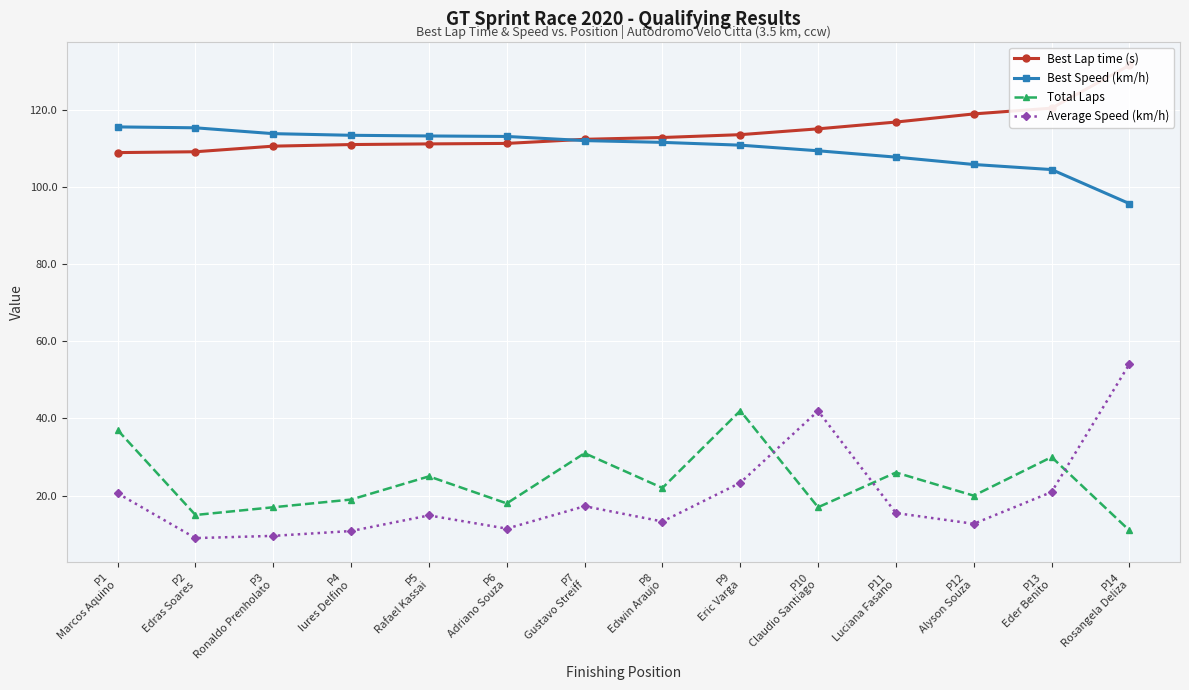

How many data points in Total Laps are above 22?

6